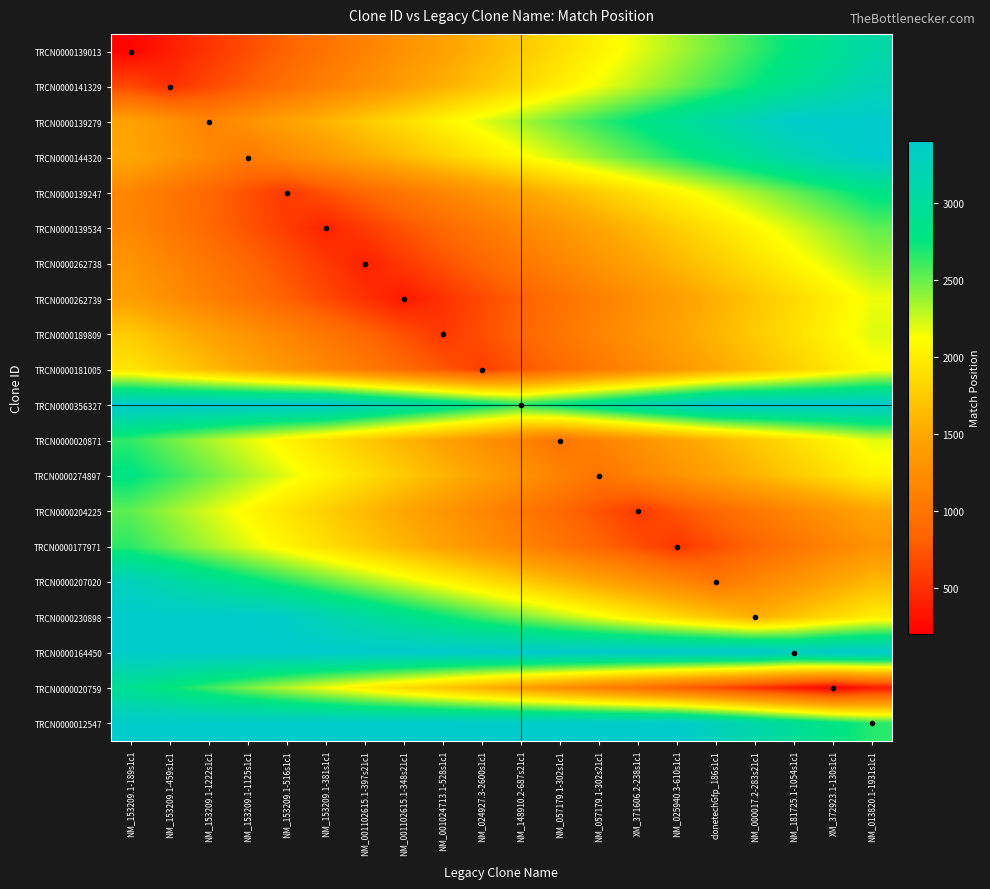

Reading left to right, transcribe all the data shown in this chart.

TRCN0000139013: NM_153209.1-189s1c1=234	NM_153209.1-459s1c1=384	NM_153209.1-1222s1c1=534	NM_153209.1-1125s1c1=684	NM_153209.1-516s1c1=834	NM_153209.1-381s1c1=984	NM_001102615.1-397s21c1=1134	NM_001102615.1-348s21c1=1284	NM_001024713.1-528s1c1=1434	NM_024927.3-2600s1c1=1584	NM_148910.2-687s21c1=1734	NM_057179.1-302s1c1=1884	NM_057179.1-302s21c1=2034	XM_371606.2-238s1c1=2184	NM_025940.3-610s1c1=2334	clonetechGfp_186s1c1=2484	NM_000017.2-283s21c1=2634	NM_181725.1-1054s1c1=2784	XM_372923.1-130s1c1=2934	NM_013820.1-1931s1c1=3084
TRCN0000141329: NM_153209.1-189s1c1=654	NM_153209.1-459s1c1=504	NM_153209.1-1222s1c1=654	NM_153209.1-1125s1c1=804	NM_153209.1-516s1c1=954	NM_153209.1-381s1c1=1104	NM_001102615.1-397s21c1=1254	NM_001102615.1-348s21c1=1404	NM_001024713.1-528s1c1=1554	NM_024927.3-2600s1c1=1704	NM_148910.2-687s21c1=1854	NM_057179.1-302s1c1=2004	NM_057179.1-302s21c1=2154	XM_371606.2-238s1c1=2304	NM_025940.3-610s1c1=2454	clonetechGfp_186s1c1=2604	NM_000017.2-283s21c1=2754	NM_181725.1-1054s1c1=2904	XM_372923.1-130s1c1=3054	NM_013820.1-1931s1c1=3204
TRCN0000139279: NM_153209.1-189s1c1=1441	NM_153209.1-459s1c1=1291	NM_153209.1-1222s1c1=1141	NM_153209.1-1125s1c1=1291	NM_153209.1-516s1c1=1441	NM_153209.1-381s1c1=1591	NM_001102615.1-397s21c1=1741	NM_001102615.1-348s21c1=1891	NM_001024713.1-528s1c1=2041	NM_024927.3-2600s1c1=2191	NM_148910.2-687s21c1=2341	NM_057179.1-302s1c1=2491	NM_057179.1-302s21c1=2641	XM_371606.2-238s1c1=2791	NM_025940.3-610s1c1=2941	clonetechGfp_186s1c1=3091	NM_000017.2-283s21c1=3241	NM_181725.1-1054s1c1=3391	XM_372923.1-130s1c1=3400	NM_013820.1-1931s1c1=3400
TRCN0000144320: NM_153209.1-189s1c1=1494	NM_153209.1-459s1c1=1344	NM_153209.1-1222s1c1=1194	NM_153209.1-1125s1c1=1044	NM_153209.1-516s1c1=1194	NM_153209.1-381s1c1=1344	NM_001102615.1-397s21c1=1494	NM_001102615.1-348s21c1=1644	NM_001024713.1-528s1c1=1794	NM_024927.3-2600s1c1=1944	NM_148910.2-687s21c1=2094	NM_057179.1-302s1c1=2244	NM_057179.1-302s21c1=2394	XM_371606.2-238s1c1=2544	NM_025940.3-610s1c1=2694	clonetechGfp_186s1c1=2844	NM_000017.2-283s21c1=2994	NM_181725.1-1054s1c1=3144	XM_372923.1-130s1c1=3294	NM_013820.1-1931s1c1=3400
TRCN0000139247: NM_153209.1-189s1c1=1161	NM_153209.1-459s1c1=1011	NM_153209.1-1222s1c1=861	NM_153209.1-1125s1c1=711	NM_153209.1-516s1c1=561	NM_153209.1-381s1c1=711	NM_001102615.1-397s21c1=861	NM_001102615.1-348s21c1=1011	NM_001024713.1-528s1c1=1161	NM_024927.3-2600s1c1=1311	NM_148910.2-687s21c1=1461	NM_057179.1-302s1c1=1611	NM_057179.1-302s21c1=1761	XM_371606.2-238s1c1=1911	NM_025940.3-610s1c1=2061	clonetechGfp_186s1c1=2211	NM_000017.2-283s21c1=2361	NM_181725.1-1054s1c1=2511	XM_372923.1-130s1c1=2661	NM_013820.1-1931s1c1=2811
TRCN0000139534: NM_153209.1-189s1c1=1176	NM_153209.1-459s1c1=1026	NM_153209.1-1222s1c1=876	NM_153209.1-1125s1c1=726	NM_153209.1-516s1c1=576	NM_153209.1-381s1c1=426	NM_001102615.1-397s21c1=576	NM_001102615.1-348s21c1=726	NM_001024713.1-528s1c1=876	NM_024927.3-2600s1c1=1026	NM_148910.2-687s21c1=1176	NM_057179.1-302s1c1=1326	NM_057179.1-302s21c1=1476	XM_371606.2-238s1c1=1626	NM_025940.3-610s1c1=1776	clonetechGfp_186s1c1=1926	NM_000017.2-283s21c1=2076	NM_181725.1-1054s1c1=2226	XM_372923.1-130s1c1=2376	NM_013820.1-1931s1c1=2526
TRCN0000262738: NM_153209.1-189s1c1=1310	NM_153209.1-459s1c1=1160	NM_153209.1-1222s1c1=1010	NM_153209.1-1125s1c1=860	NM_153209.1-516s1c1=710	NM_153209.1-381s1c1=560	NM_001102615.1-397s21c1=410	NM_001102615.1-348s21c1=560	NM_001024713.1-528s1c1=710	NM_024927.3-2600s1c1=860	NM_148910.2-687s21c1=1010	NM_057179.1-302s1c1=1160	NM_057179.1-302s21c1=1310	XM_371606.2-238s1c1=1460	NM_025940.3-610s1c1=1610	clonetechGfp_186s1c1=1760	NM_000017.2-283s21c1=1910	NM_181725.1-1054s1c1=2060	XM_372923.1-130s1c1=2210	NM_013820.1-1931s1c1=2360
TRCN0000262739: NM_153209.1-189s1c1=1411	NM_153209.1-459s1c1=1261	NM_153209.1-1222s1c1=1111	NM_153209.1-1125s1c1=961	NM_153209.1-516s1c1=811	NM_153209.1-381s1c1=661	NM_001102615.1-397s21c1=511	NM_001102615.1-348s21c1=361	NM_001024713.1-528s1c1=511	NM_024927.3-2600s1c1=661	NM_148910.2-687s21c1=811	NM_057179.1-302s1c1=961	NM_057179.1-302s21c1=1111	XM_371606.2-238s1c1=1261	NM_025940.3-610s1c1=1411	clonetechGfp_186s1c1=1561	NM_000017.2-283s21c1=1711	NM_181725.1-1054s1c1=1861	XM_372923.1-130s1c1=2011	NM_013820.1-1931s1c1=2161
TRCN0000189809: NM_153209.1-189s1c1=1749	NM_153209.1-459s1c1=1599	NM_153209.1-1222s1c1=1449	NM_153209.1-1125s1c1=1299	NM_153209.1-516s1c1=1149	NM_153209.1-381s1c1=999	NM_001102615.1-397s21c1=849	NM_001102615.1-348s21c1=699	NM_001024713.1-528s1c1=549	NM_024927.3-2600s1c1=699	NM_148910.2-687s21c1=849	NM_057179.1-302s1c1=999	NM_057179.1-302s21c1=1149	XM_371606.2-238s1c1=1299	NM_025940.3-610s1c1=1449	clonetechGfp_186s1c1=1599	NM_000017.2-283s21c1=1749	NM_181725.1-1054s1c1=1899	XM_372923.1-130s1c1=2049	NM_013820.1-1931s1c1=2199
TRCN0000181005: NM_153209.1-189s1c1=1942	NM_153209.1-459s1c1=1792	NM_153209.1-1222s1c1=1642	NM_153209.1-1125s1c1=1492	NM_153209.1-516s1c1=1342	NM_153209.1-381s1c1=1192	NM_001102615.1-397s21c1=1042	NM_001102615.1-348s21c1=892	NM_001024713.1-528s1c1=742	NM_024927.3-2600s1c1=592	NM_148910.2-687s21c1=742	NM_057179.1-302s1c1=892	NM_057179.1-302s21c1=1042	XM_371606.2-238s1c1=1192	NM_025940.3-610s1c1=1342	clonetechGfp_186s1c1=1492	NM_000017.2-283s21c1=1642	NM_181725.1-1054s1c1=1792	XM_372923.1-130s1c1=1942	NM_013820.1-1931s1c1=2092
TRCN0000356327: NM_153209.1-189s1c1=3400	NM_153209.1-459s1c1=3400	NM_153209.1-1222s1c1=3400	NM_153209.1-1125s1c1=3400	NM_153209.1-516s1c1=3400	NM_153209.1-381s1c1=3400	NM_001102615.1-397s21c1=3254	NM_001102615.1-348s21c1=3104	NM_001024713.1-528s1c1=2954	NM_024927.3-2600s1c1=2804	NM_148910.2-687s21c1=2654	NM_057179.1-302s1c1=2804	NM_057179.1-302s21c1=2954	XM_371606.2-238s1c1=3104	NM_025940.3-610s1c1=3254	clonetechGfp_186s1c1=3400	NM_000017.2-283s21c1=3400	NM_181725.1-1054s1c1=3400	XM_372923.1-130s1c1=3400	NM_013820.1-1931s1c1=3400
TRCN0000020871: NM_153209.1-189s1c1=2639	NM_153209.1-459s1c1=2489	NM_153209.1-1222s1c1=2339	NM_153209.1-1125s1c1=2189	NM_153209.1-516s1c1=2039	NM_153209.1-381s1c1=1889	NM_001102615.1-397s21c1=1739	NM_001102615.1-348s21c1=1589	NM_001024713.1-528s1c1=1439	NM_024927.3-2600s1c1=1289	NM_148910.2-687s21c1=1139	NM_057179.1-302s1c1=989	NM_057179.1-302s21c1=1139	XM_371606.2-238s1c1=1289	NM_025940.3-610s1c1=1439	clonetechGfp_186s1c1=1589	NM_000017.2-283s21c1=1739	NM_181725.1-1054s1c1=1889	XM_372923.1-130s1c1=2039	NM_013820.1-1931s1c1=2189
TRCN0000274897: NM_153209.1-189s1c1=2789	NM_153209.1-459s1c1=2639	NM_153209.1-1222s1c1=2489	NM_153209.1-1125s1c1=2339	NM_153209.1-516s1c1=2189	NM_153209.1-381s1c1=2039	NM_001102615.1-397s21c1=1889	NM_001102615.1-348s21c1=1739	NM_001024713.1-528s1c1=1589	NM_024927.3-2600s1c1=1439	NM_148910.2-687s21c1=1289	NM_057179.1-302s1c1=1139	NM_057179.1-302s21c1=989	XM_371606.2-238s1c1=1139	NM_025940.3-610s1c1=1289	clonetechGfp_186s1c1=1439	NM_000017.2-283s21c1=1589	NM_181725.1-1054s1c1=1739	XM_372923.1-130s1c1=1889	NM_013820.1-1931s1c1=2039
TRCN0000204225: NM_153209.1-189s1c1=2526	NM_153209.1-459s1c1=2376	NM_153209.1-1222s1c1=2226	NM_153209.1-1125s1c1=2076	NM_153209.1-516s1c1=1926	NM_153209.1-381s1c1=1776	NM_001102615.1-397s21c1=1626	NM_001102615.1-348s21c1=1476	NM_001024713.1-528s1c1=1326	NM_024927.3-2600s1c1=1176	NM_148910.2-687s21c1=1026	NM_057179.1-302s1c1=876	NM_057179.1-302s21c1=726	XM_371606.2-238s1c1=576	NM_025940.3-610s1c1=726	clonetechGfp_186s1c1=876	NM_000017.2-283s21c1=1026	NM_181725.1-1054s1c1=1176	XM_372923.1-130s1c1=1326	NM_013820.1-1931s1c1=1476
TRCN0000177971: NM_153209.1-189s1c1=2644	NM_153209.1-459s1c1=2494	NM_153209.1-1222s1c1=2344	NM_153209.1-1125s1c1=2194	NM_153209.1-516s1c1=2044	NM_153209.1-381s1c1=1894	NM_001102615.1-397s21c1=1744	NM_001102615.1-348s21c1=1594	NM_001024713.1-528s1c1=1444	NM_024927.3-2600s1c1=1294	NM_148910.2-687s21c1=1144	NM_057179.1-302s1c1=994	NM_057179.1-302s21c1=844	XM_371606.2-238s1c1=694	NM_025940.3-610s1c1=544	clonetechGfp_186s1c1=694	NM_000017.2-283s21c1=844	NM_181725.1-1054s1c1=994	XM_372923.1-130s1c1=1144	NM_013820.1-1931s1c1=1294
TRCN0000207020: NM_153209.1-189s1c1=3264	NM_153209.1-459s1c1=3114	NM_153209.1-1222s1c1=2964	NM_153209.1-1125s1c1=2814	NM_153209.1-516s1c1=2664	NM_153209.1-381s1c1=2514	NM_001102615.1-397s21c1=2364	NM_001102615.1-348s21c1=2214	NM_001024713.1-528s1c1=2064	NM_024927.3-2600s1c1=1914	NM_148910.2-687s21c1=1764	NM_057179.1-302s1c1=1614	NM_057179.1-302s21c1=1464	XM_371606.2-238s1c1=1314	NM_025940.3-610s1c1=1164	clonetechGfp_186s1c1=1014	NM_000017.2-283s21c1=1164	NM_181725.1-1054s1c1=1314	XM_372923.1-130s1c1=1464	NM_013820.1-1931s1c1=1614
TRCN0000230898: NM_153209.1-189s1c1=3400	NM_153209.1-459s1c1=3400	NM_153209.1-1222s1c1=3400	NM_153209.1-1125s1c1=3400	NM_153209.1-516s1c1=3354	NM_153209.1-381s1c1=3204	NM_001102615.1-397s21c1=3054	NM_001102615.1-348s21c1=2904	NM_001024713.1-528s1c1=2754	NM_024927.3-2600s1c1=2604	NM_148910.2-687s21c1=2454	NM_057179.1-302s1c1=2304	NM_057179.1-302s21c1=2154	XM_371606.2-238s1c1=2004	NM_025940.3-610s1c1=1854	clonetechGfp_186s1c1=1704	NM_000017.2-283s21c1=1554	NM_181725.1-1054s1c1=1704	XM_372923.1-130s1c1=1854	NM_013820.1-1931s1c1=2004
TRCN0000164450: NM_153209.1-189s1c1=3400	NM_153209.1-459s1c1=3400	NM_153209.1-1222s1c1=3400	NM_153209.1-1125s1c1=3400	NM_153209.1-516s1c1=3400	NM_153209.1-381s1c1=3400	NM_001102615.1-397s21c1=3400	NM_001102615.1-348s21c1=3400	NM_001024713.1-528s1c1=3400	NM_024927.3-2600s1c1=3400	NM_148910.2-687s21c1=3400	NM_057179.1-302s1c1=3400	NM_057179.1-302s21c1=3400	XM_371606.2-238s1c1=3400	NM_025940.3-610s1c1=3400	clonetechGfp_186s1c1=3400	NM_000017.2-283s21c1=3400	NM_181725.1-1054s1c1=3316	XM_372923.1-130s1c1=3400	NM_013820.1-1931s1c1=3400
TRCN0000020759: NM_153209.1-189s1c1=2908	NM_153209.1-459s1c1=2758	NM_153209.1-1222s1c1=2608	NM_153209.1-1125s1c1=2458	NM_153209.1-516s1c1=2308	NM_153209.1-381s1c1=2158	NM_001102615.1-397s21c1=2008	NM_001102615.1-348s21c1=1858	NM_001024713.1-528s1c1=1708	NM_024927.3-2600s1c1=1558	NM_148910.2-687s21c1=1408	NM_057179.1-302s1c1=1258	NM_057179.1-302s21c1=1108	XM_371606.2-238s1c1=958	NM_025940.3-610s1c1=808	clonetechGfp_186s1c1=658	NM_000017.2-283s21c1=508	NM_181725.1-1054s1c1=358	XM_372923.1-130s1c1=208	NM_013820.1-1931s1c1=358
TRCN0000012547: NM_153209.1-189s1c1=3400	NM_153209.1-459s1c1=3400	NM_153209.1-1222s1c1=3400	NM_153209.1-1125s1c1=3400	NM_153209.1-516s1c1=3400	NM_153209.1-381s1c1=3400	NM_001102615.1-397s21c1=3400	NM_001102615.1-348s21c1=3400	NM_001024713.1-528s1c1=3400	NM_024927.3-2600s1c1=3400	NM_148910.2-687s21c1=3400	NM_057179.1-302s1c1=3400	NM_057179.1-302s21c1=3400	XM_371606.2-238s1c1=3400	NM_025940.3-610s1c1=3400	clonetechGfp_186s1c1=3261	NM_000017.2-283s21c1=3111	NM_181725.1-1054s1c1=2961	XM_372923.1-130s1c1=2811	NM_013820.1-1931s1c1=2661